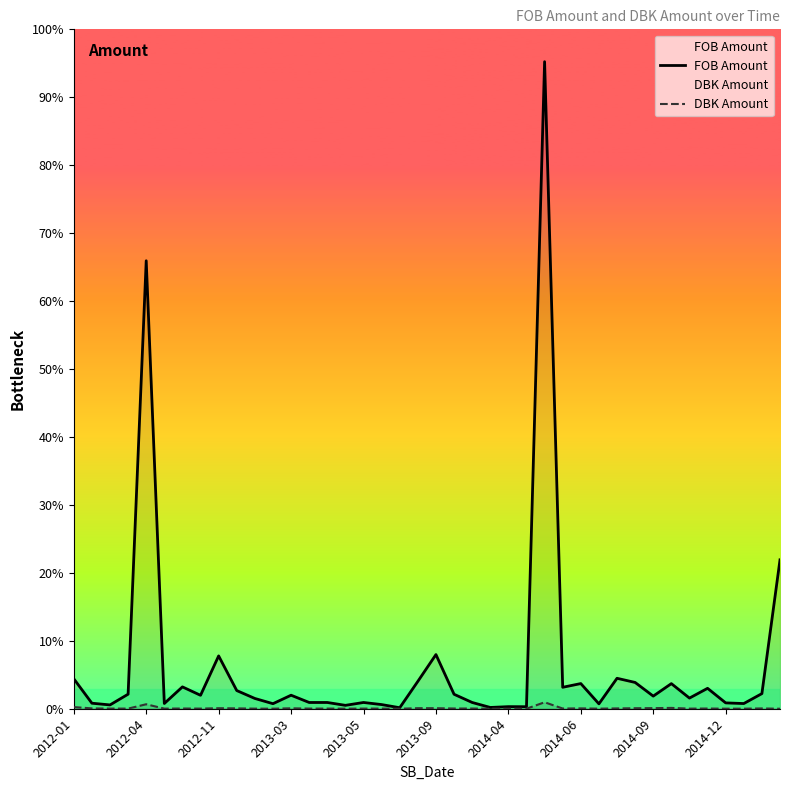

True or false: DBK Amount and FOB Amount cross at least once.

False